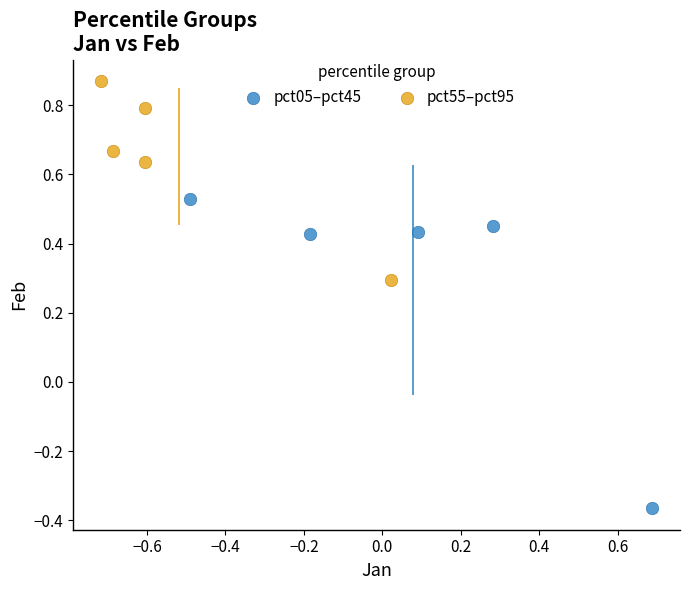

What are all the series names shown in the legend?

pct05–pct45, pct55–pct95